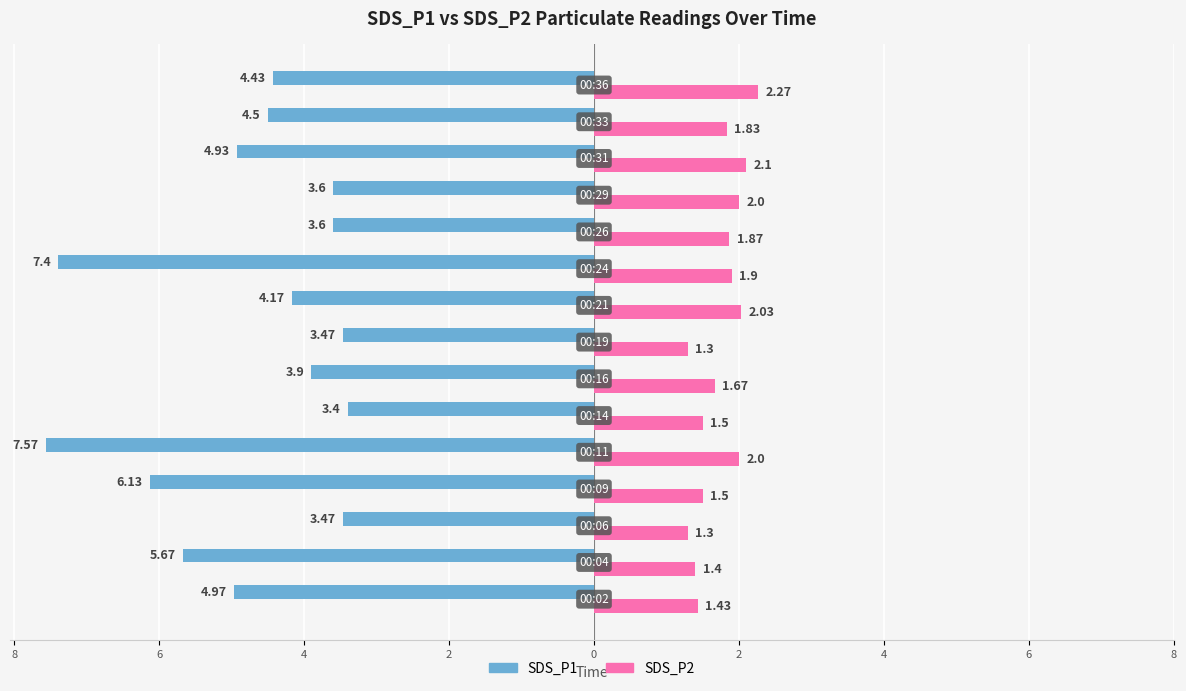

What are all the series names shown in the legend?

SDS_P1, SDS_P2